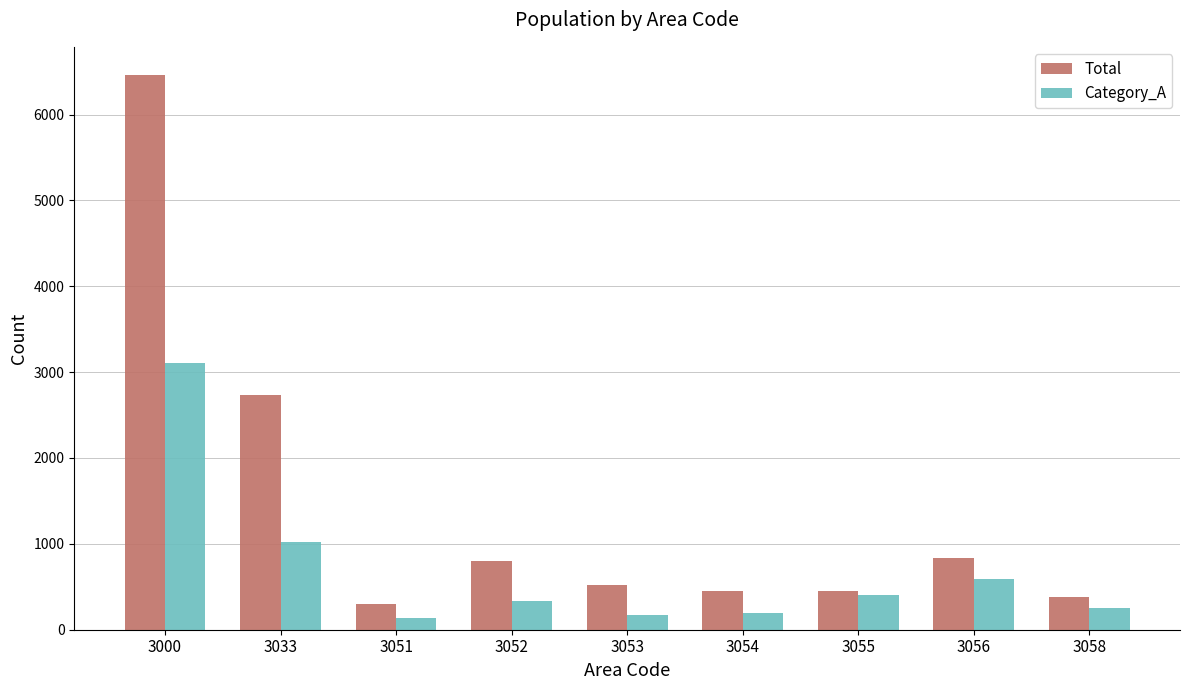

At which label does Category_A first exceed 329?

3000